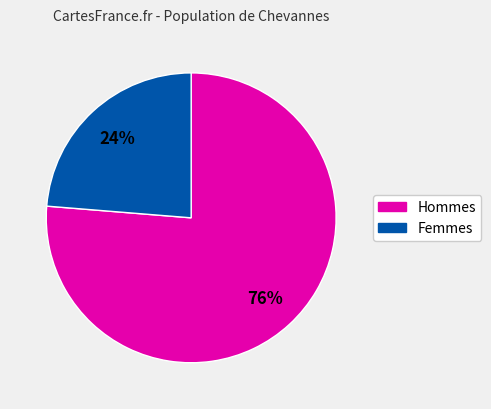

To the nearest percent, what is the average slice percentage?

50%